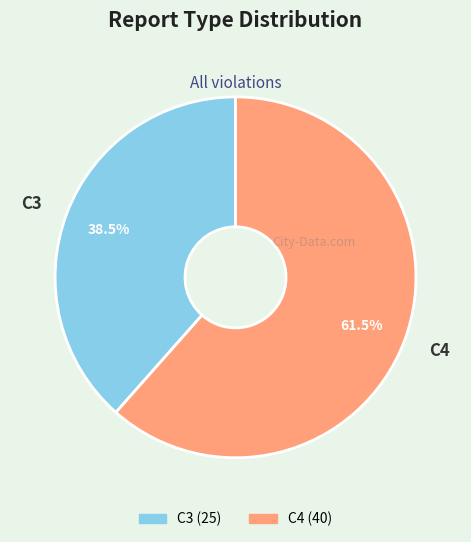

What portion of the pie excludes C4?

38.5%